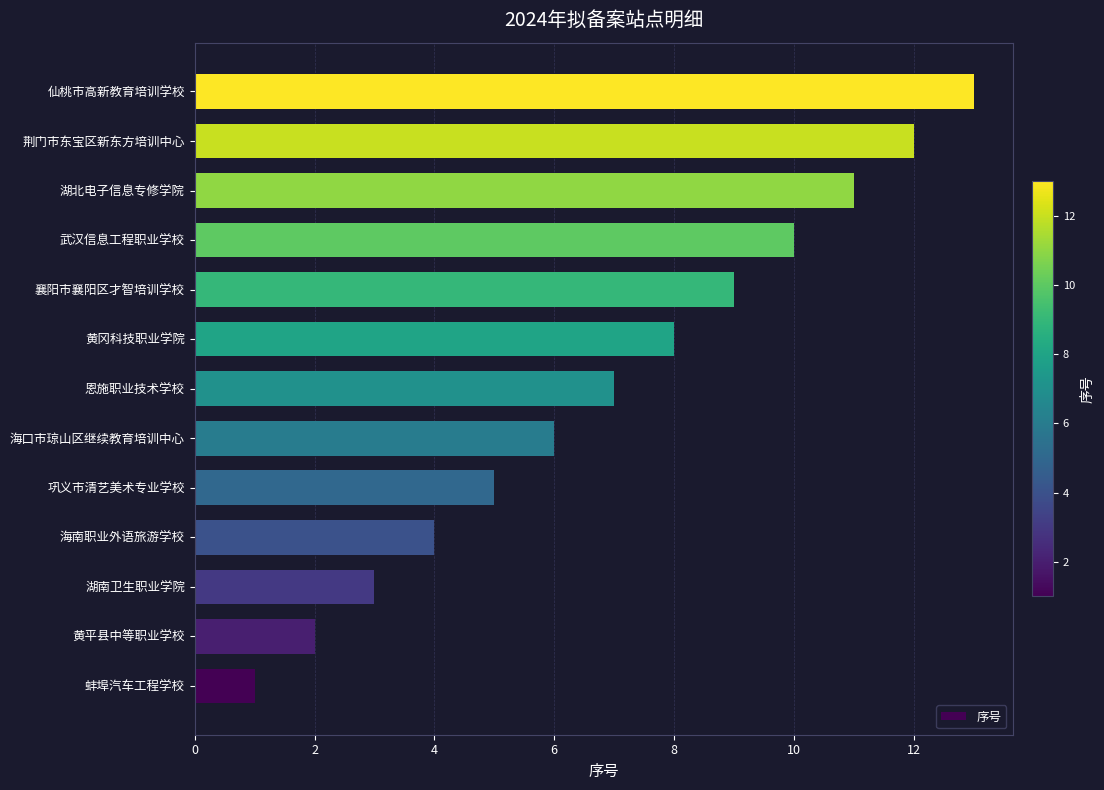

Which label corresponds to the smallest value in the chart?

蚌埠汽车工程学校